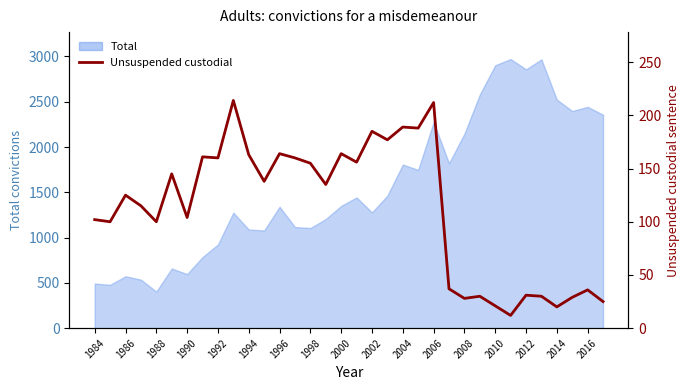

True or false: the data has more than 2 interior local peaks.

True